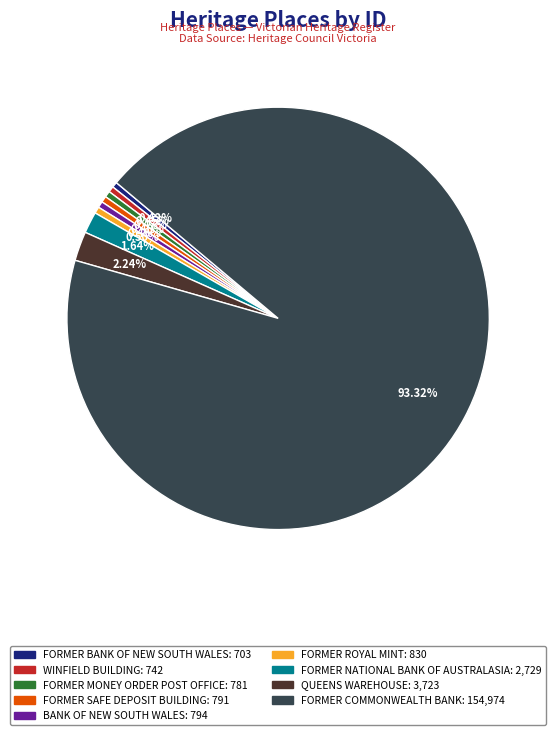

Combined, what portion of the pie is BANK OF NEW SOUTH WALES and FORMER SAFE DEPOSIT BUILDING?

1.0%